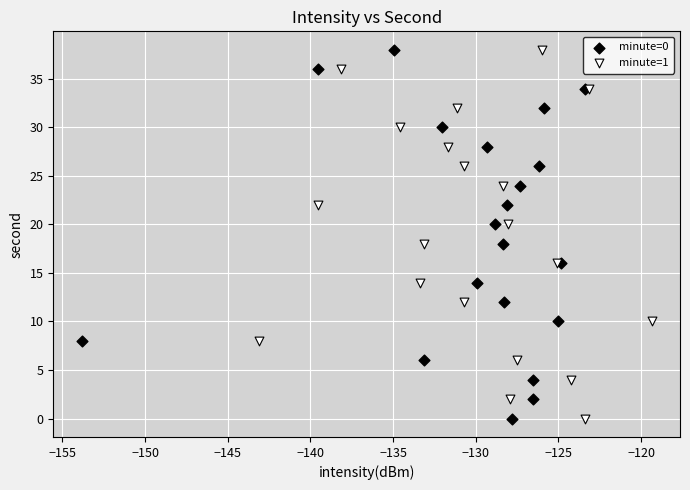

What are all the series names shown in the legend?

minute=0, minute=1